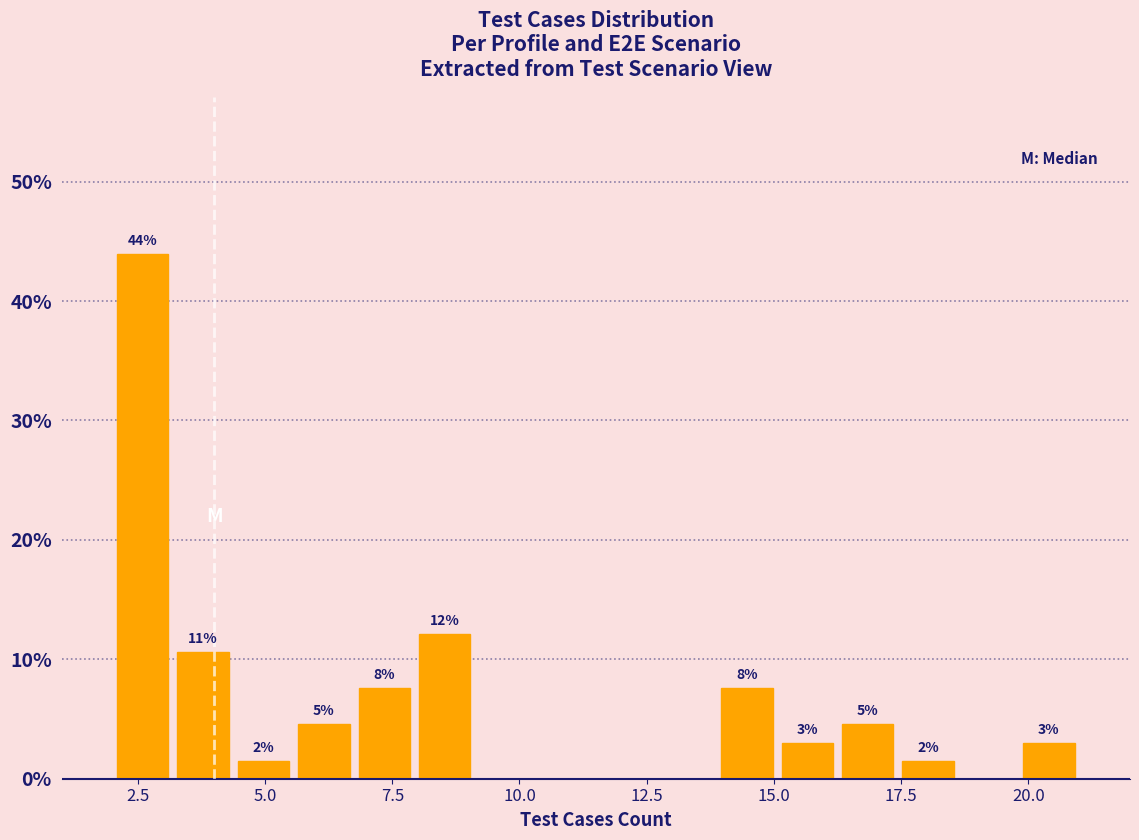

Read against the x-axis, roughly where is the centre of the tallest bar?

2.5